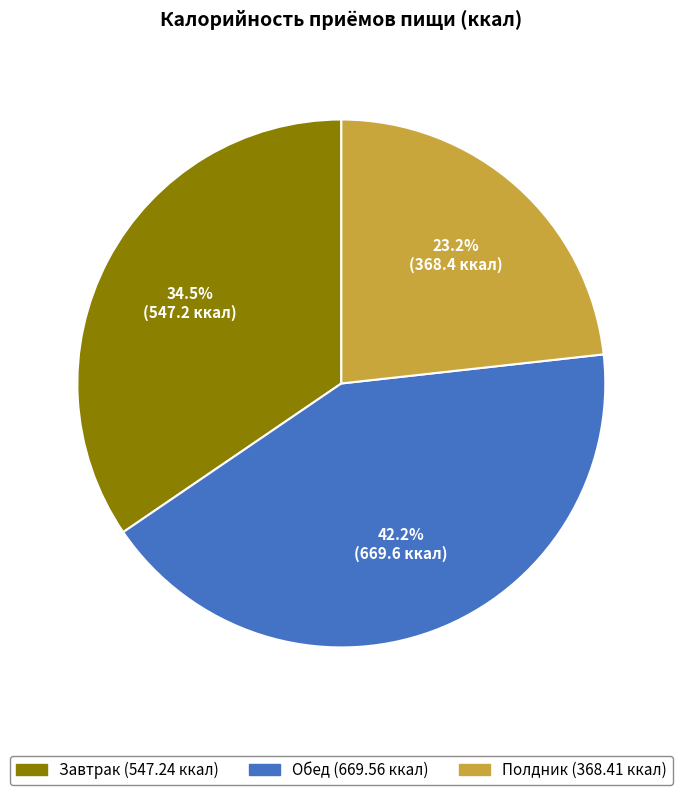

Is it true that Полдник is 23% of the pie?

True